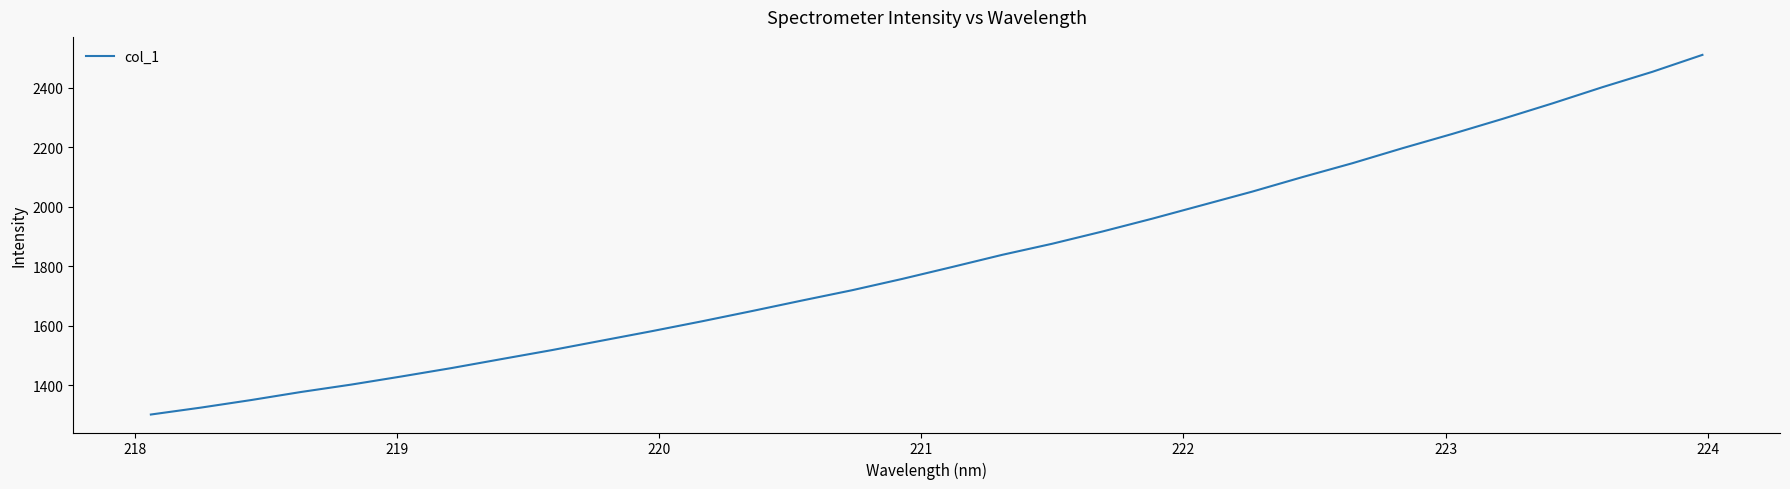

What is the difference between the maximum and minimum values?

1208.9